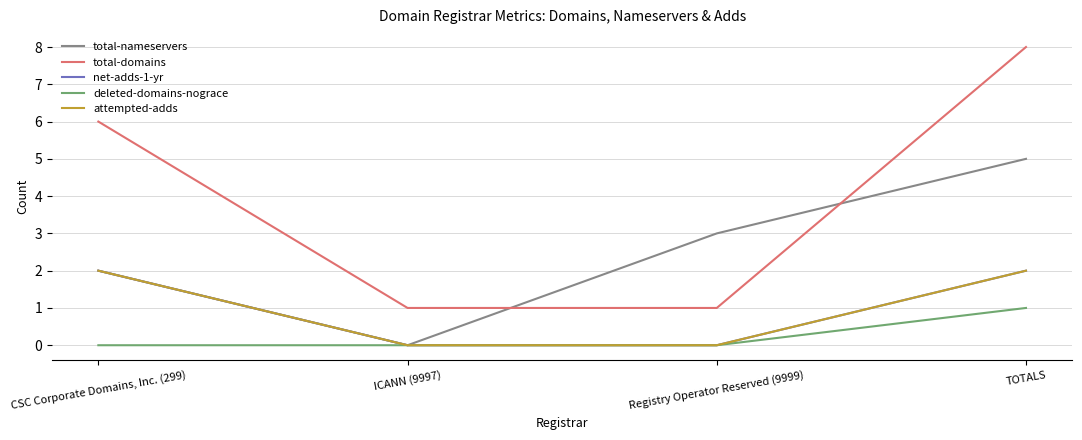

Does the chart have visible grid lines?

Yes